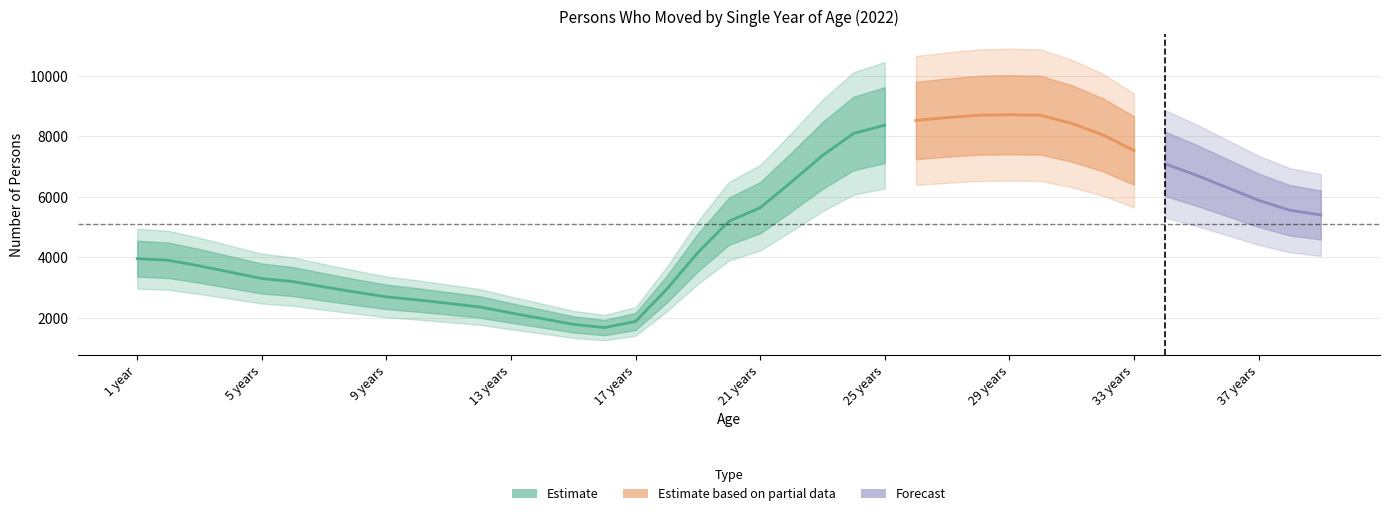

What is the label of the 6th point from the left?

6 years